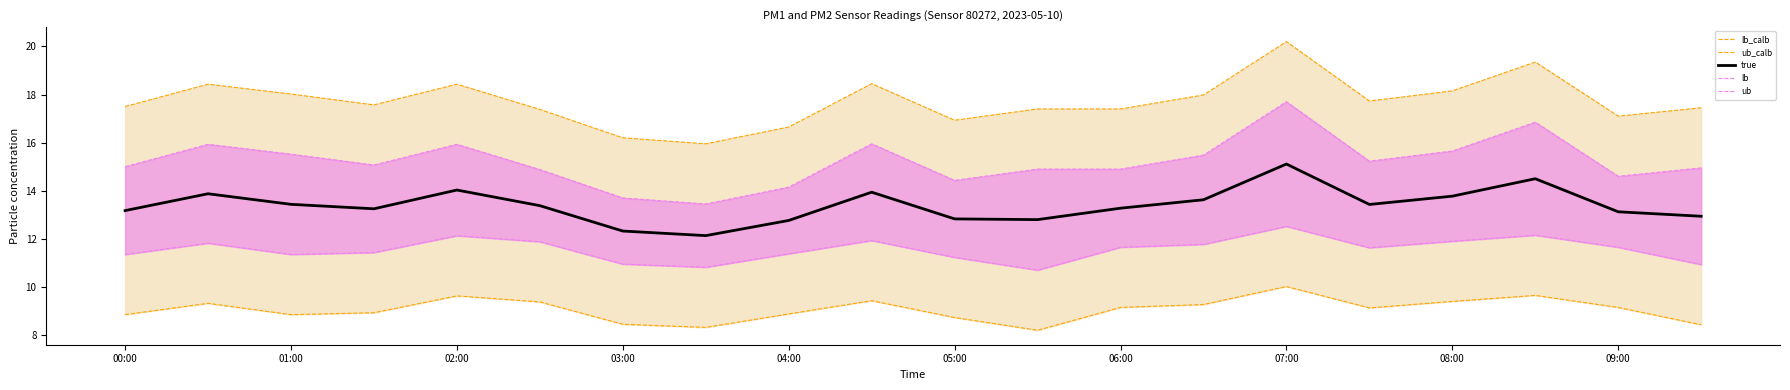

What is the difference between the maximum and second lowest values in the P1 (ub) series?

4.0